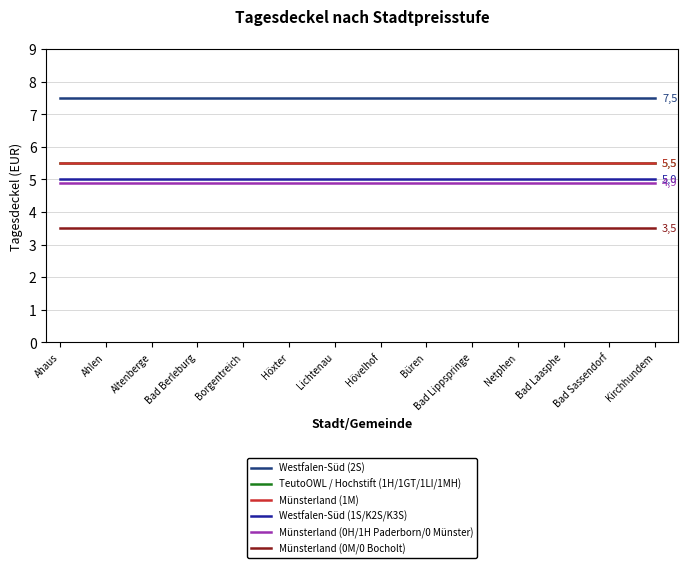

At which label does Münsterland (0H/1H Paderborn/0 Münster) reach its peak?

Ahaus